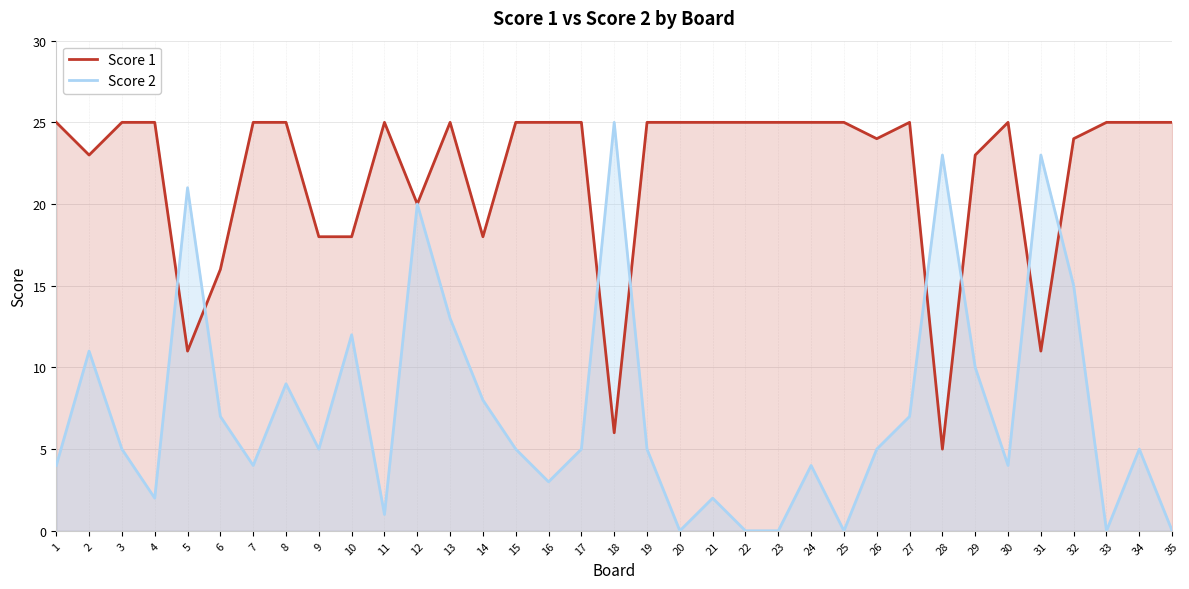

At which label does Score 2 reach its minimum?

20